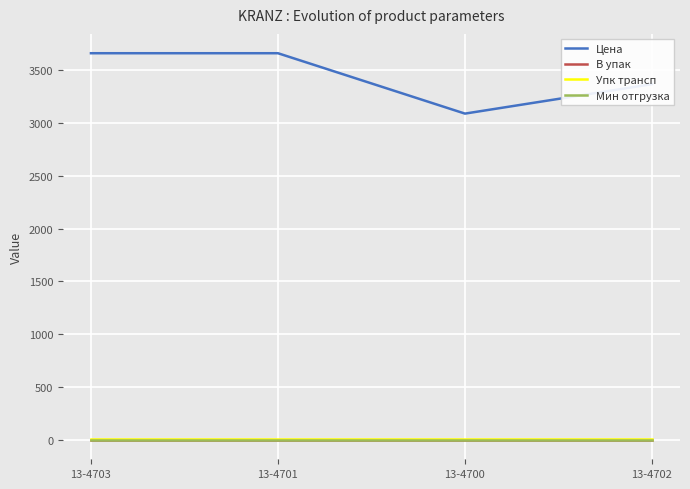

True or false: Мин отгрузка and Упк трансп cross at least once.

False